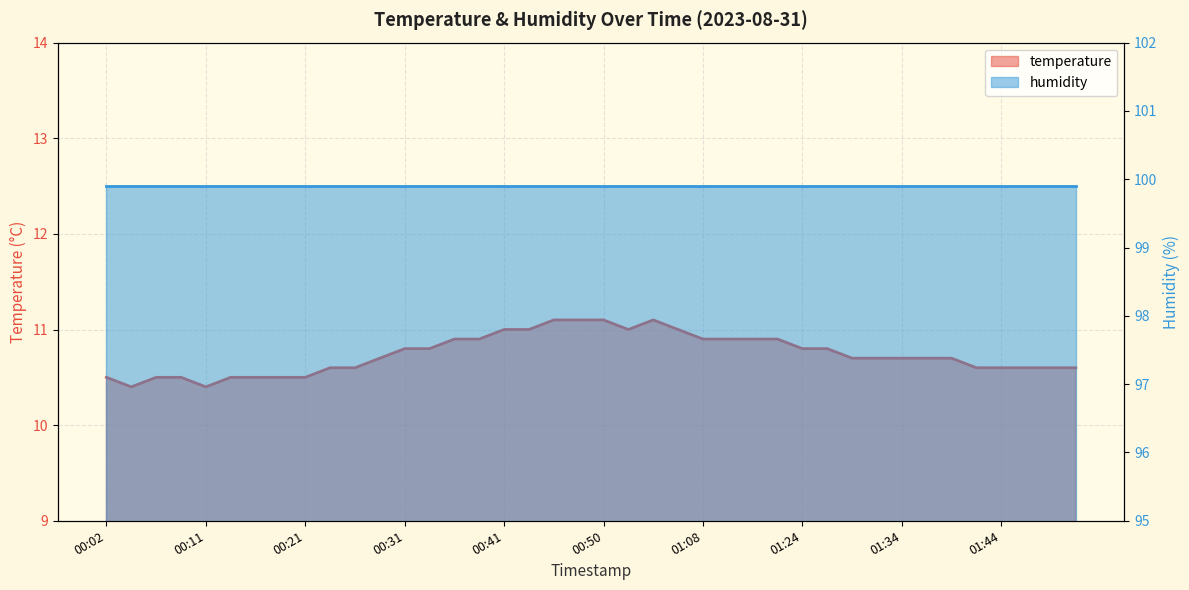

What is the change in value from 01:08 to 01:51?

-0.3